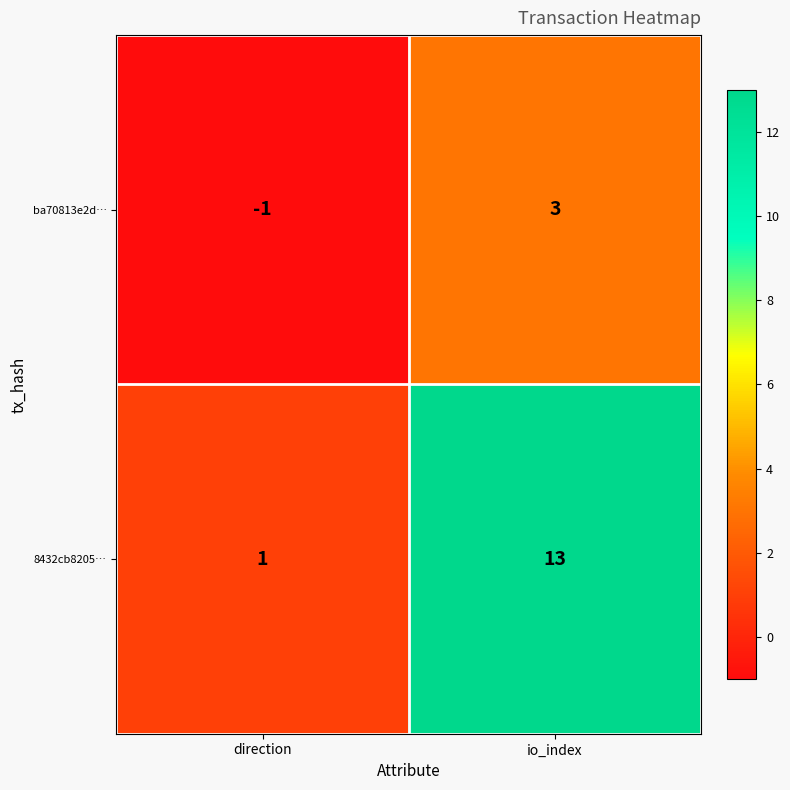

Reading left to right, extract all data points from this chart.

ba70813e2d…: -1	3
8432cb8205…: 1	13